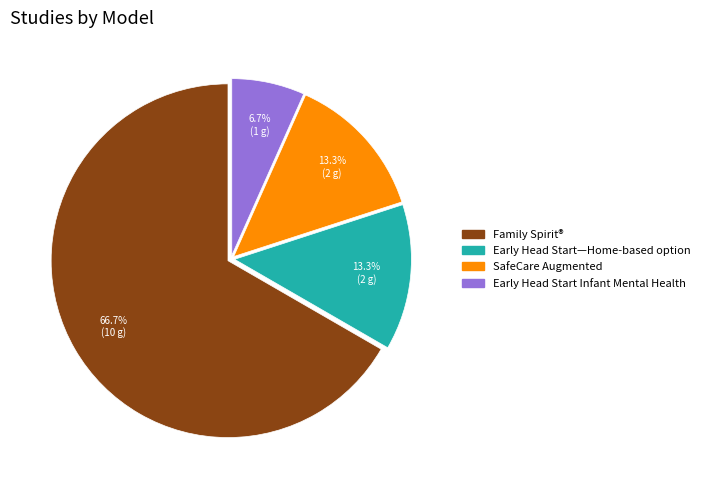

The Early Head Start—Home-based option slice represents 13% of the pie. True or false?

True